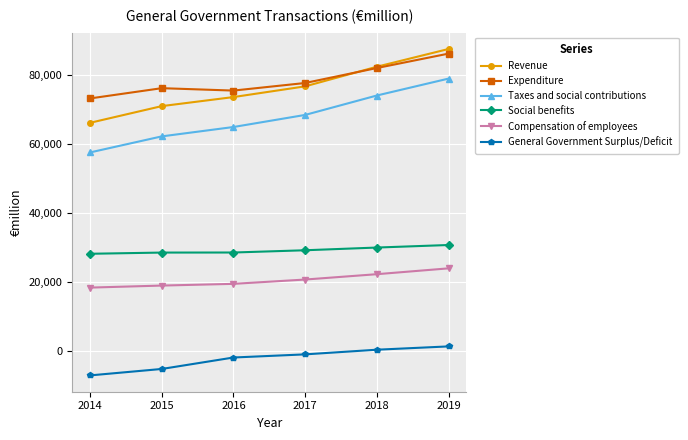

What is the sum of the General Government Surplus/Deficit values at 2014 and 2016?

-8935